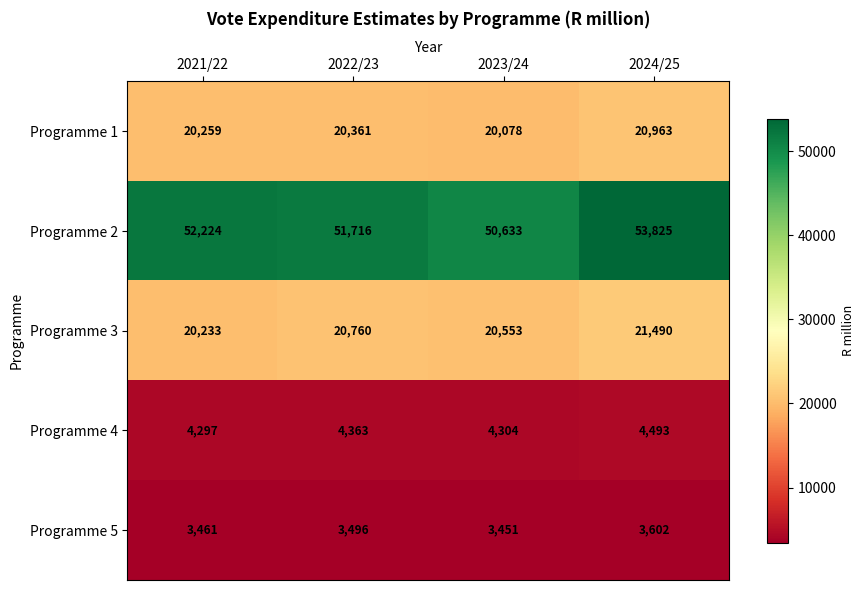

The value of Programme 3 at 2024/25 is 12376. True or false?

False